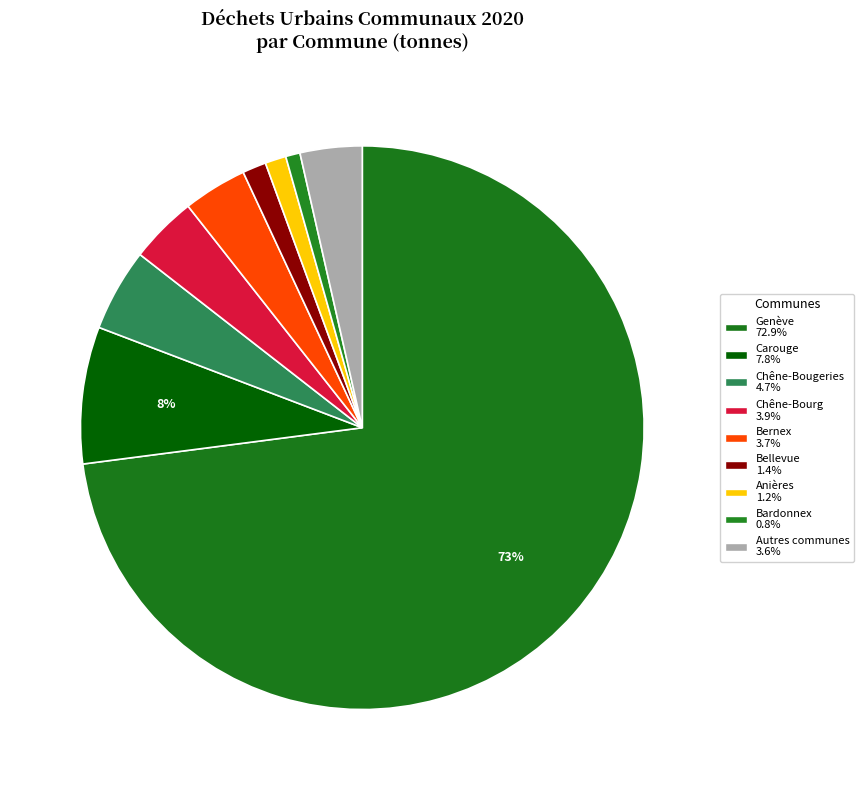

How many slices are in this pie chart?

9